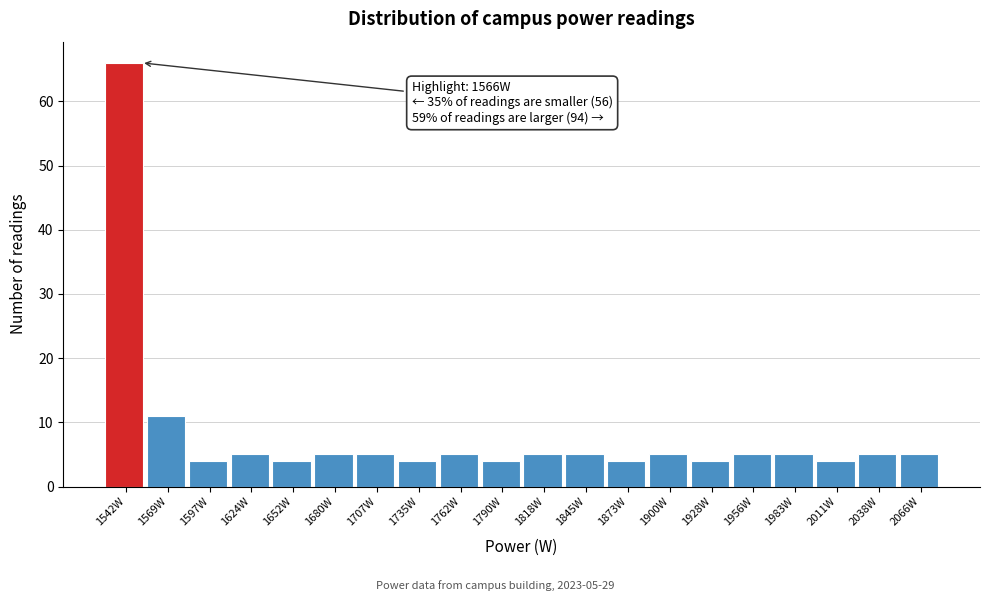

Reading right to left, list all the values displayed in this chart.

2066W=5	2038W=5	2011W=4	1983W=5	1956W=5	1928W=4	1900W=5	1873W=4	1845W=5	1818W=5	1790W=4	1762W=5	1735W=4	1707W=5	1680W=5	1652W=4	1624W=5	1597W=4	1569W=11	1542W=66